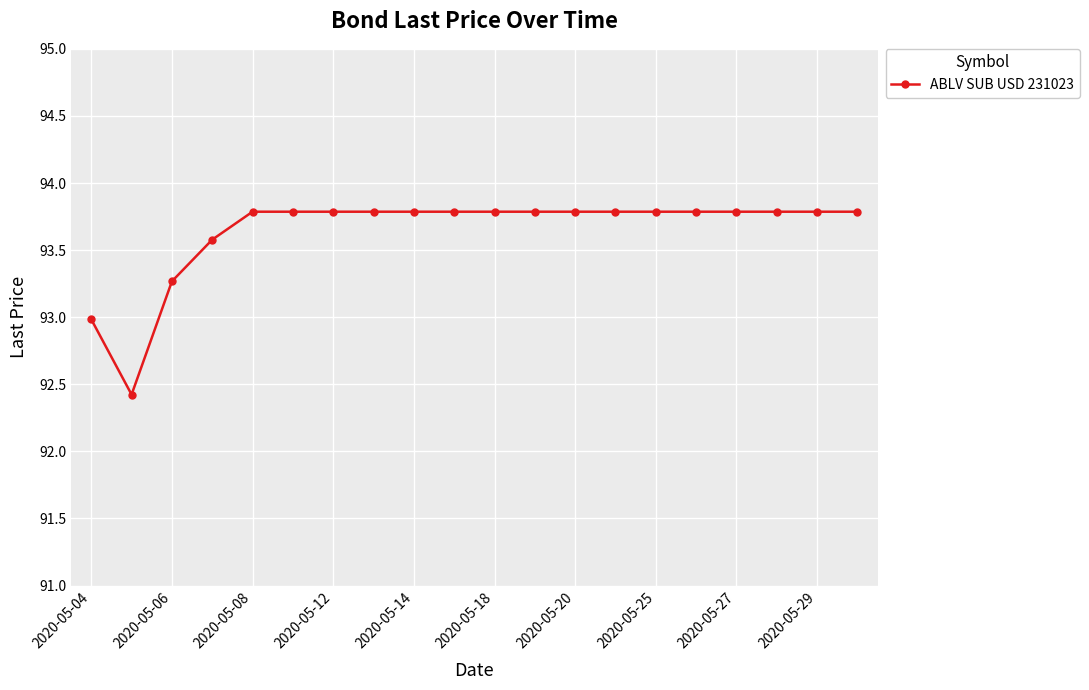

What is the smallest value displayed?

92.4